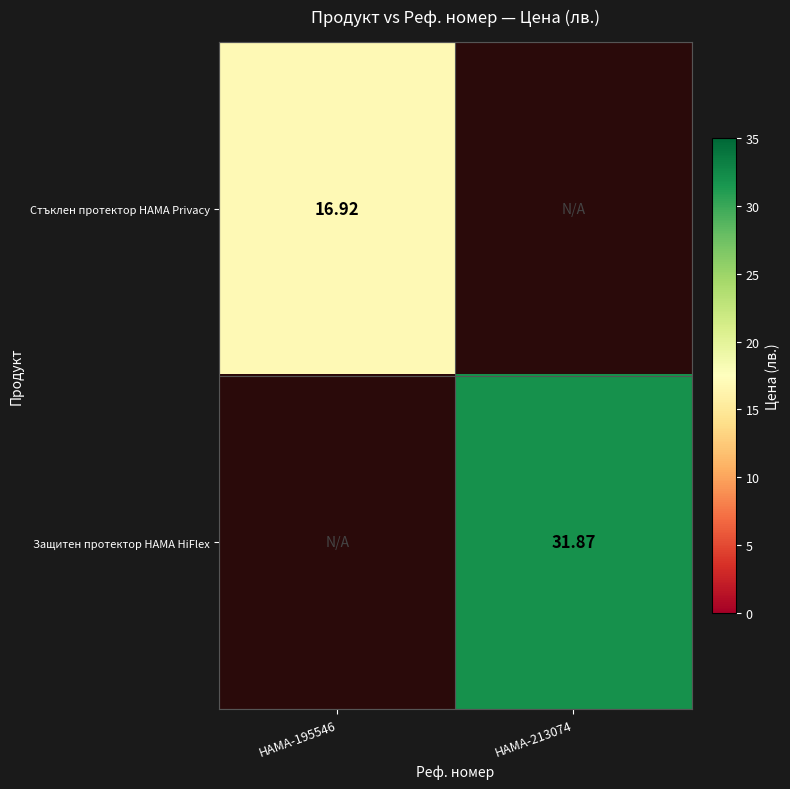

Is the value of Стъклен протектор HAMA Privacy at HAMA-195546 greater than the value of Защитен протектор HAMA HiFlex at HAMA-213074?

No